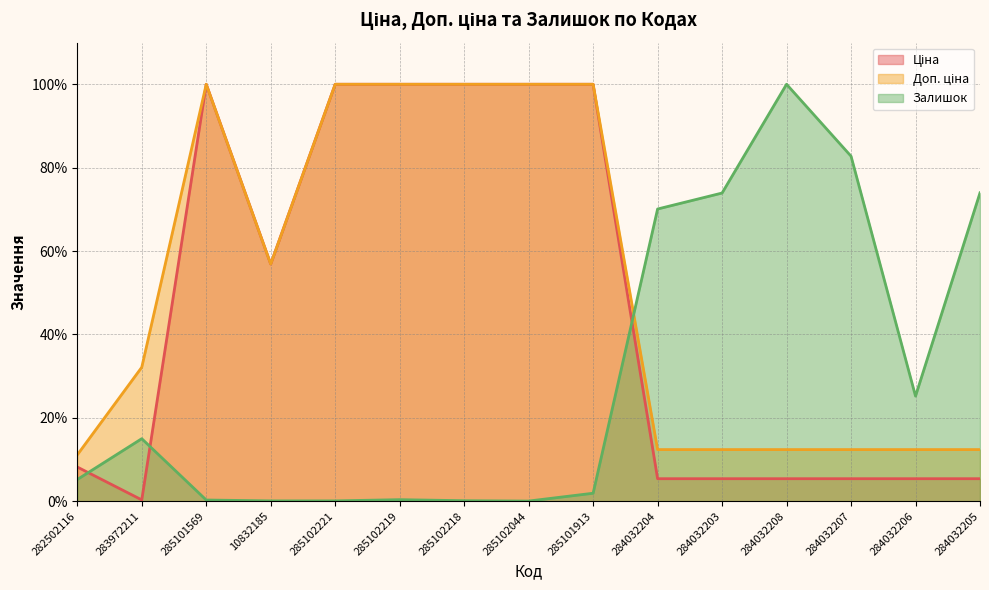

Rank the series at 285102219 from highest to lowest value.

Ціна, Доп. ціна, Залишок